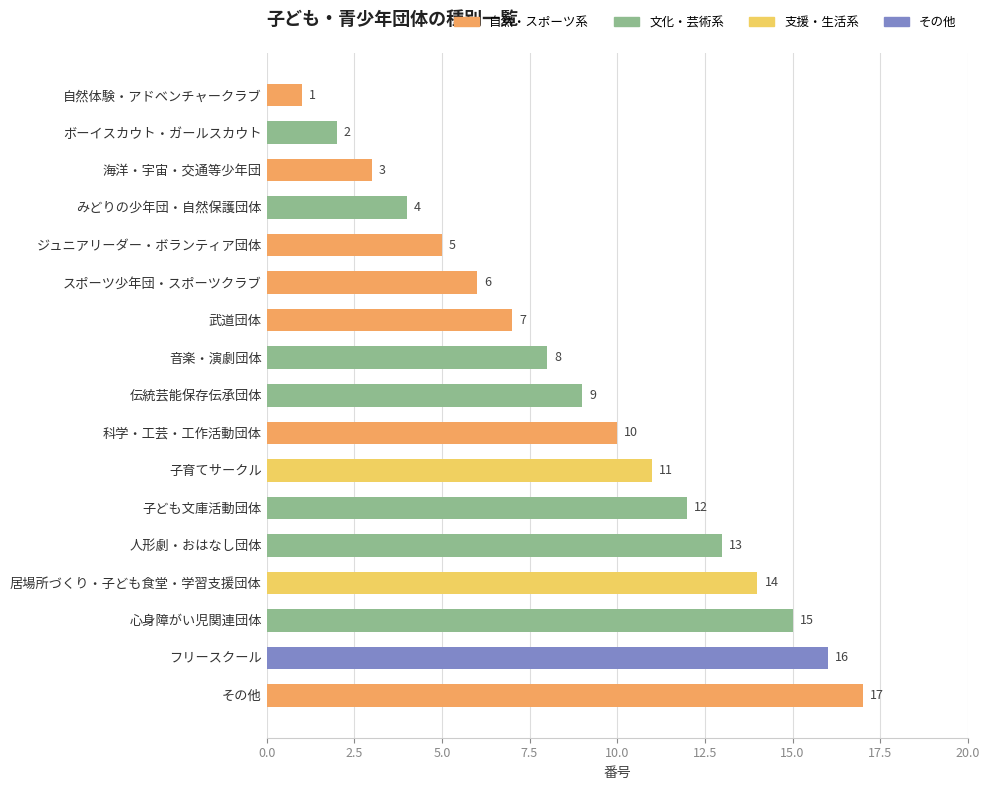

List the labels in order of value, largest first.

その他, フリースクール, 心身障がい児関連団体, 居場所づくり・子ども食堂・学習支援団体, 人形劇・おはなし団体, 子ども文庫活動団体, 子育てサークル, 科学・工芸・工作活動団体, 伝統芸能保存伝承団体, 音楽・演劇団体, 武道団体, スポーツ少年団・スポーツクラブ, ジュニアリーダー・ボランティア団体, みどりの少年団・自然保護団体, 海洋・宇宙・交通等少年団, ボーイスカウト・ガールスカウト, 自然体験・アドベンチャークラブ